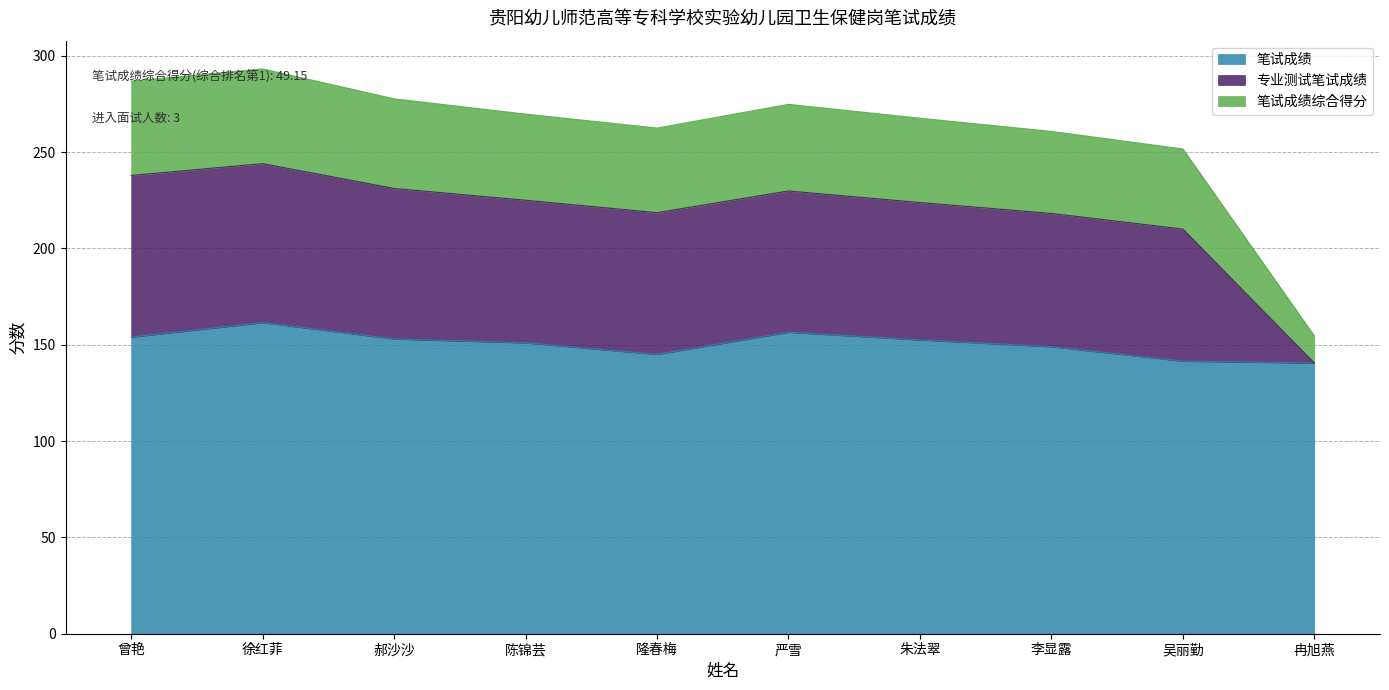

What is the total value across all series at 吴丽勤?

251.6